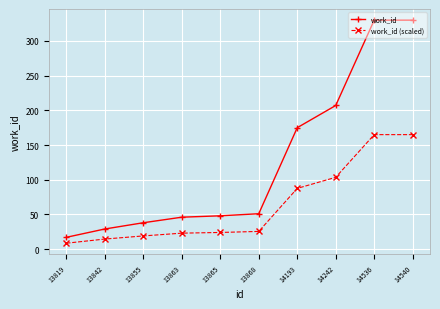

At how many categories does at least one series exceed 247?

2